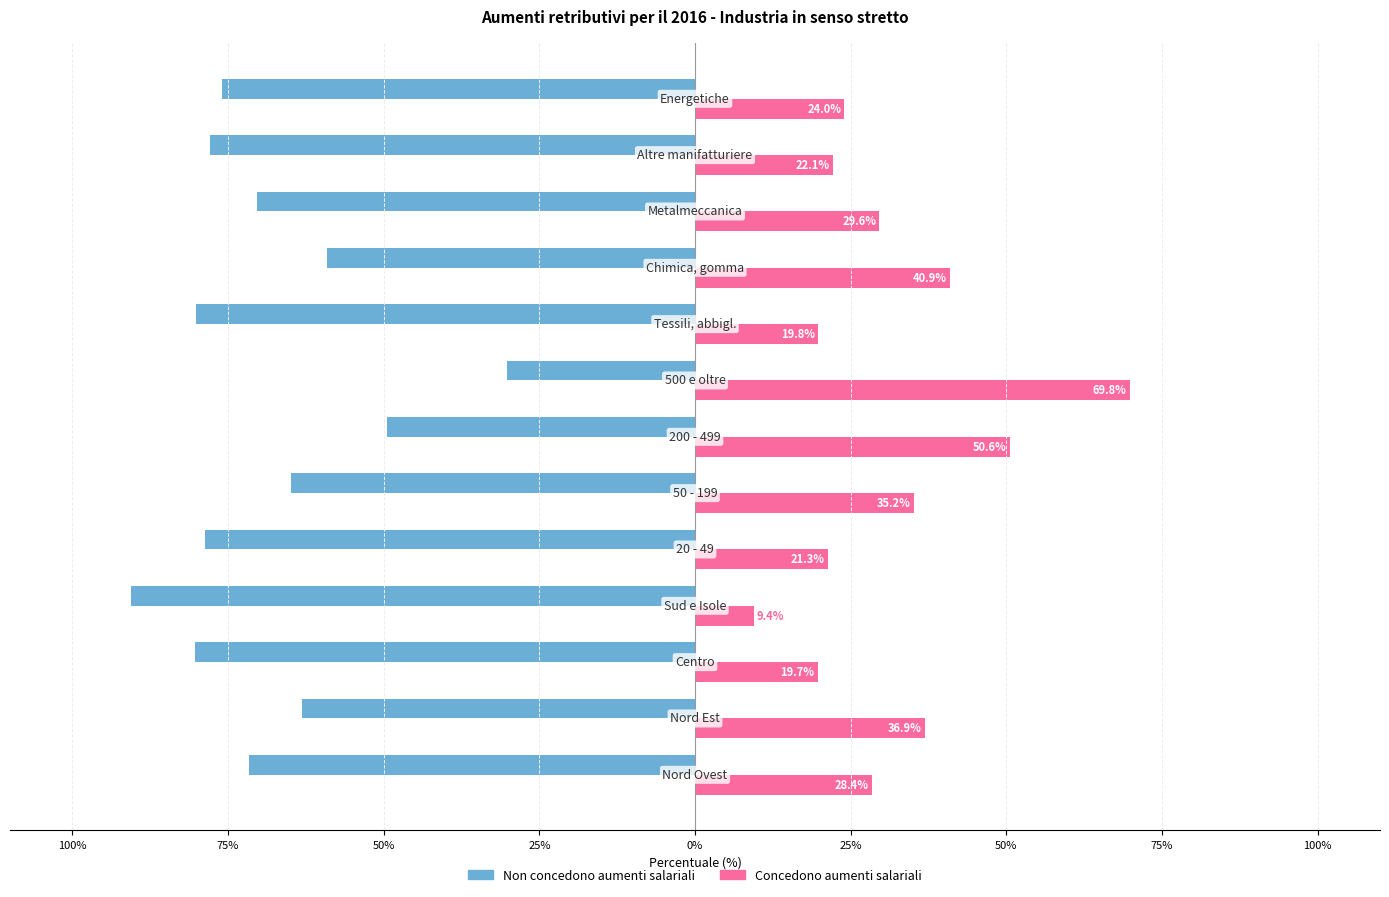

How many data points does each series have?

13